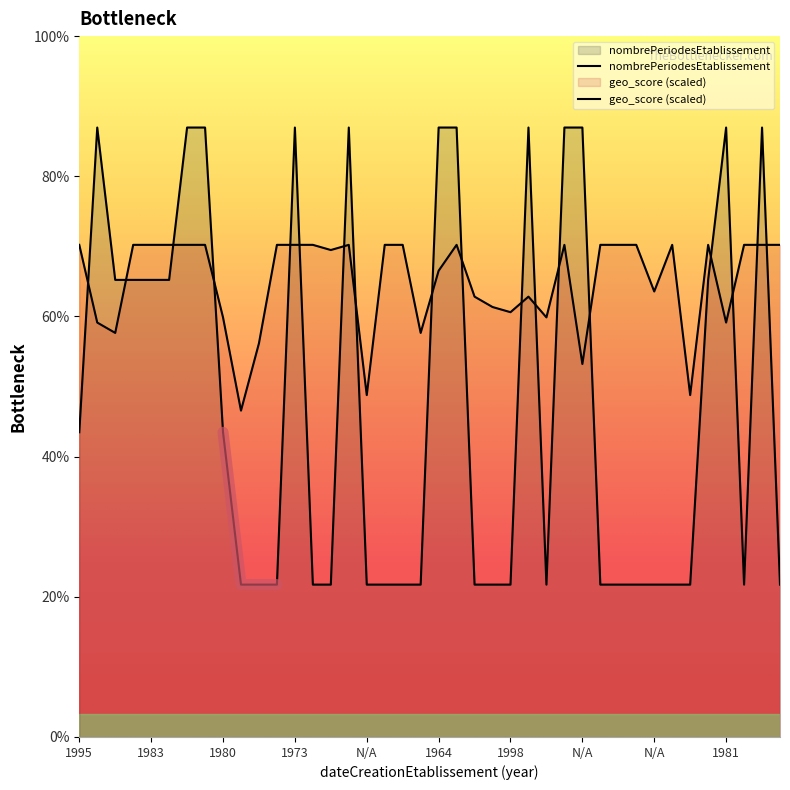

What is the average value of the nombrePeriodesEtablissement series?

2.2